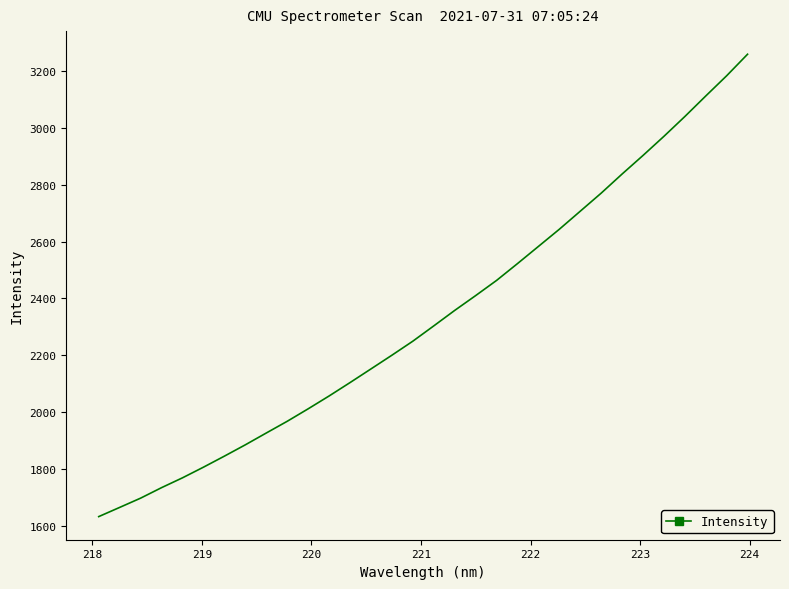

Count the number of values greater than 2303.

16